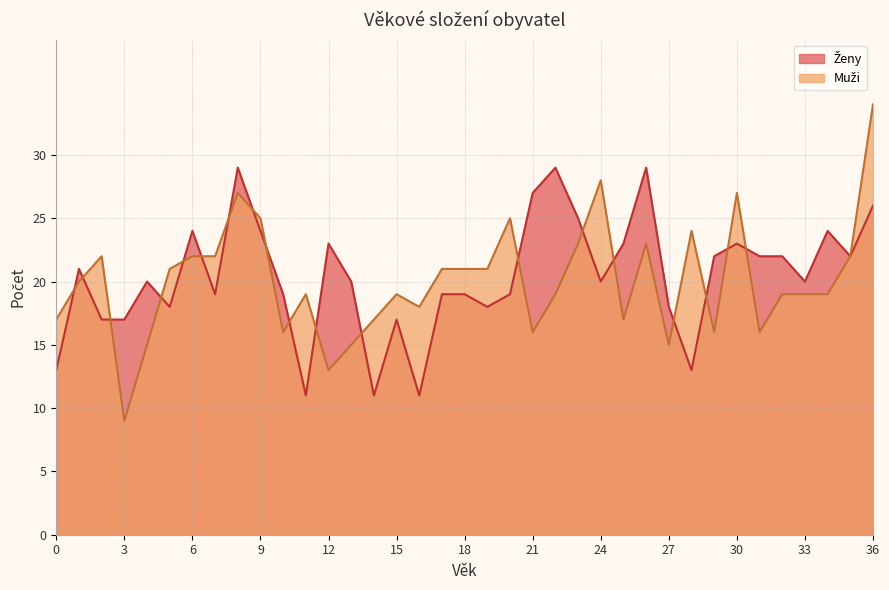

Where do Ženy and Muži first cross each other?

0 and 1